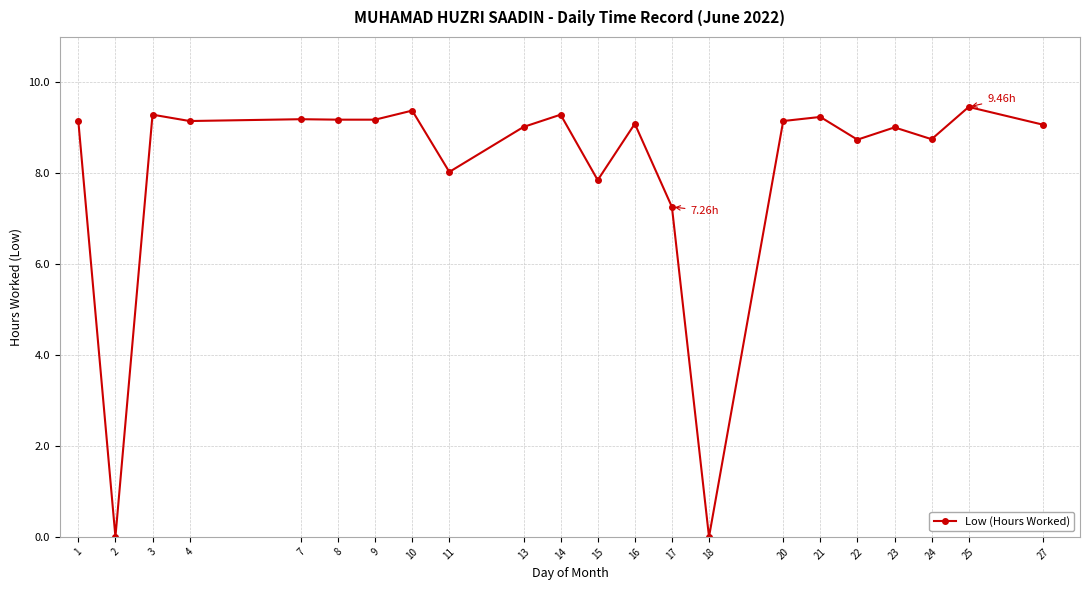

What is the sum of all values?

178.5